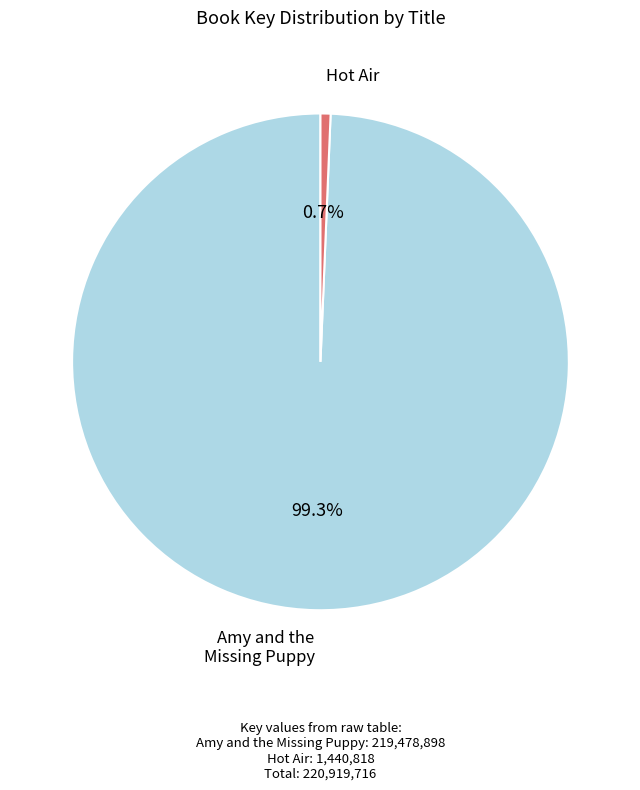

Is there any slice that represents more than half of the pie?

Yes